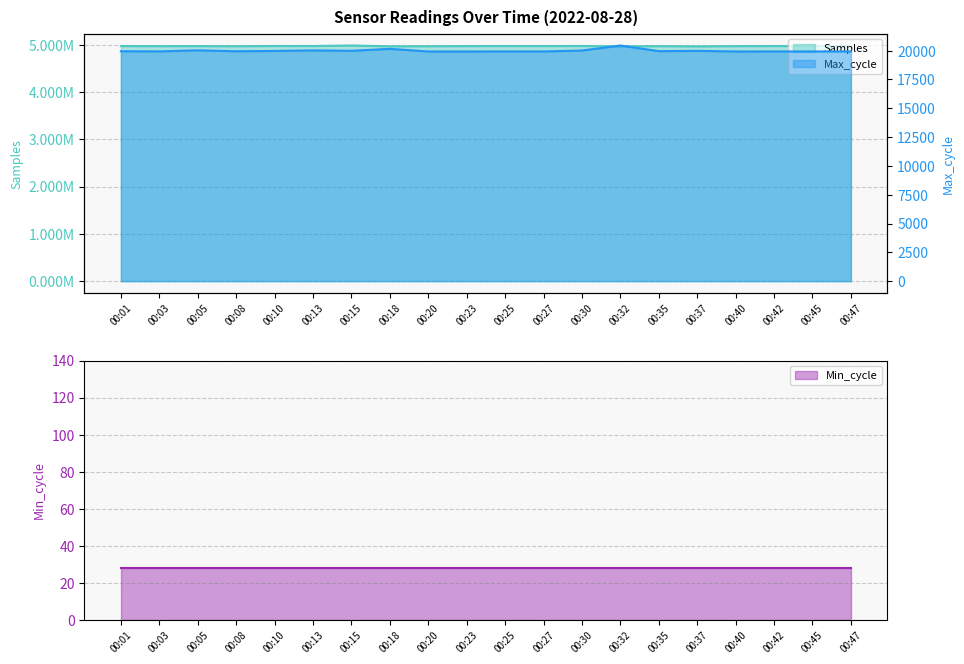

Where is Max_cycle nearest to the value 20184?

00:18